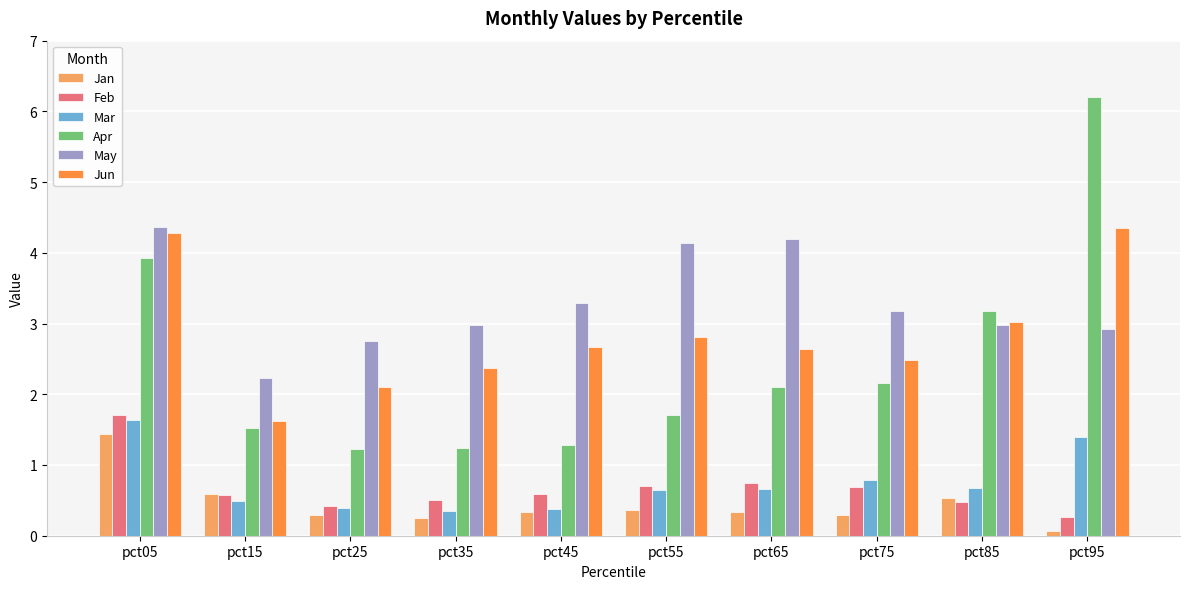

Is it true that Jan equals 0.6 at pct15?

True